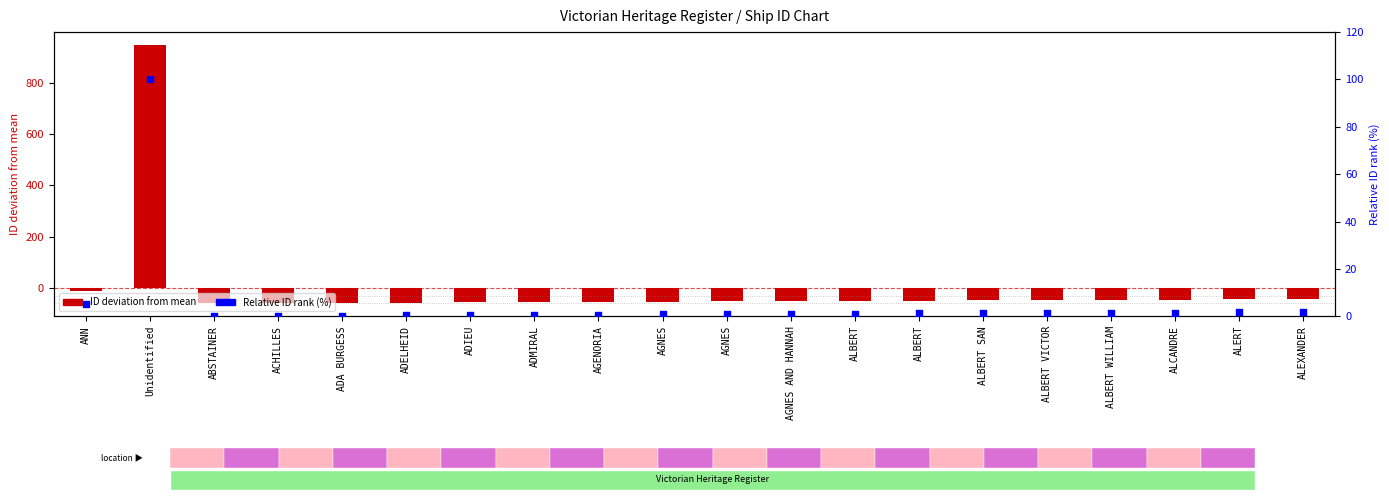

What is the total value across all series at ALBERT?

-49.5